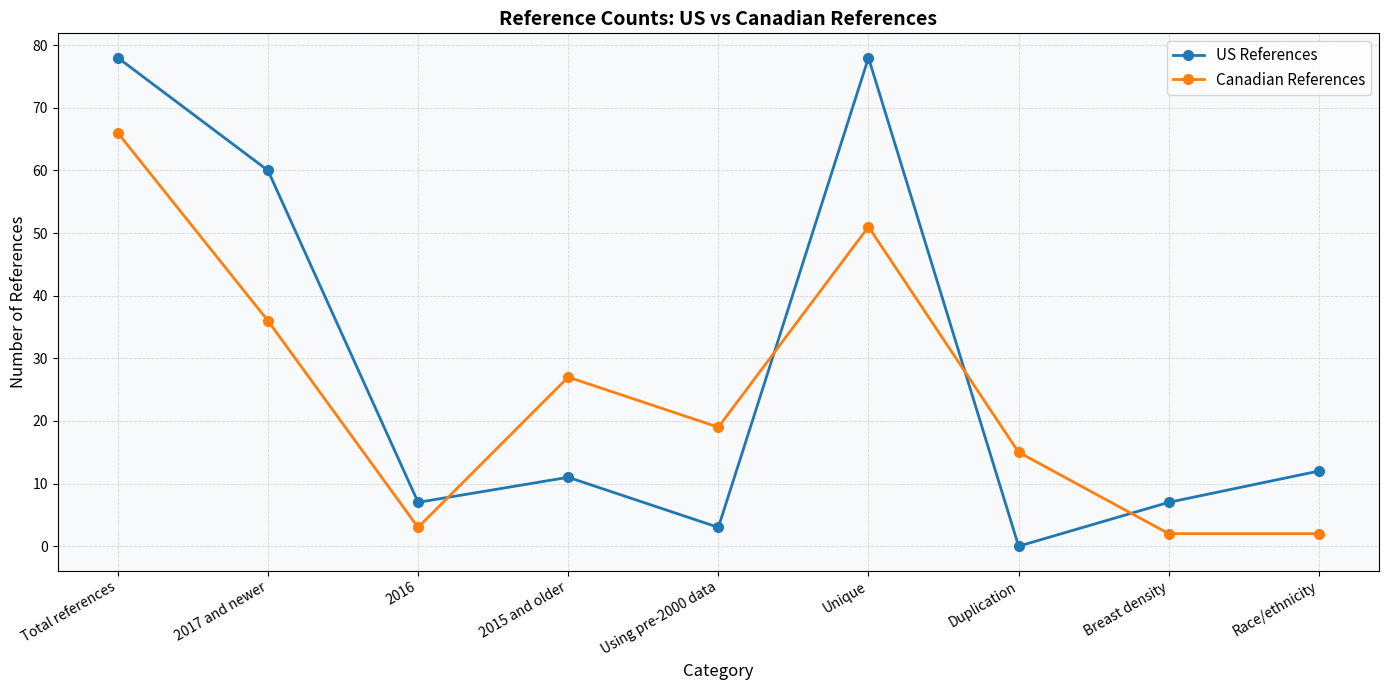

At which label does US References first exceed 11?

Total references